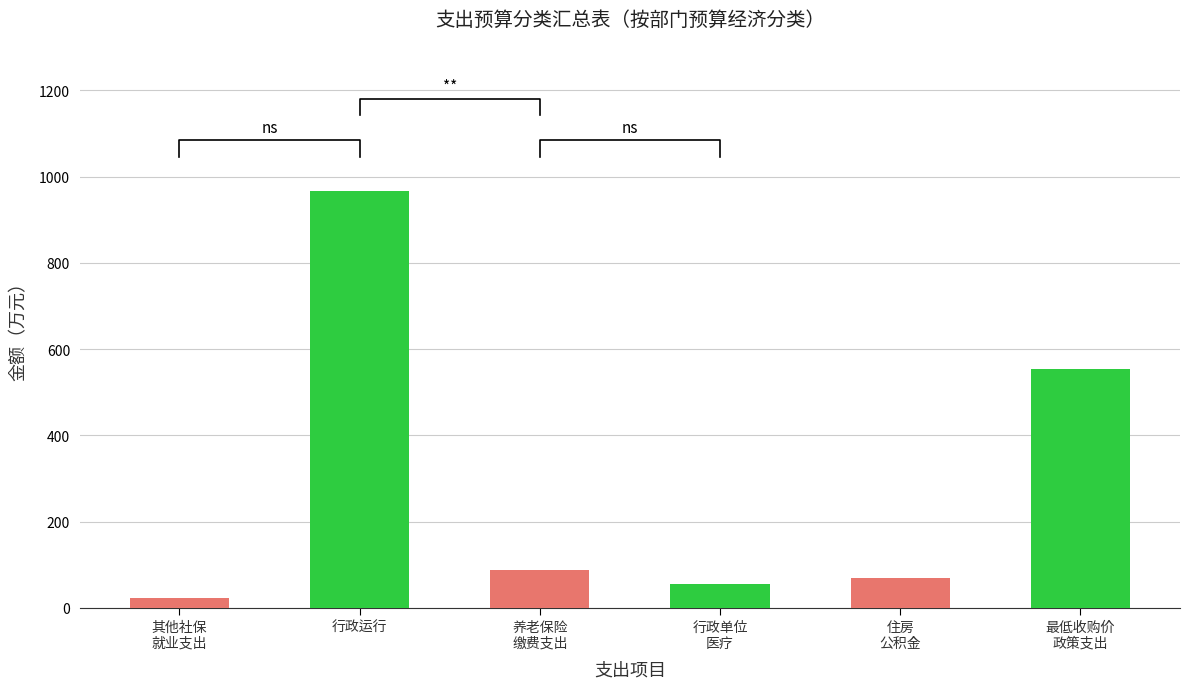

What is the sum of the values at 最低收购价政策支出 and 行政运行?

1521.3